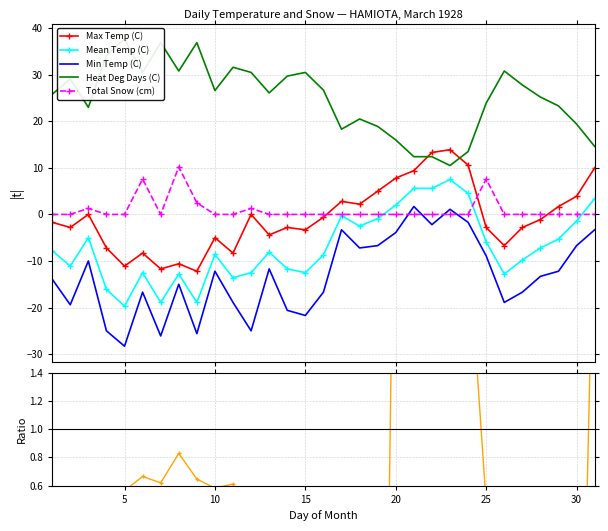

True or false: Mean Temp (C) has more than 2 points higher than both neighbors.

True